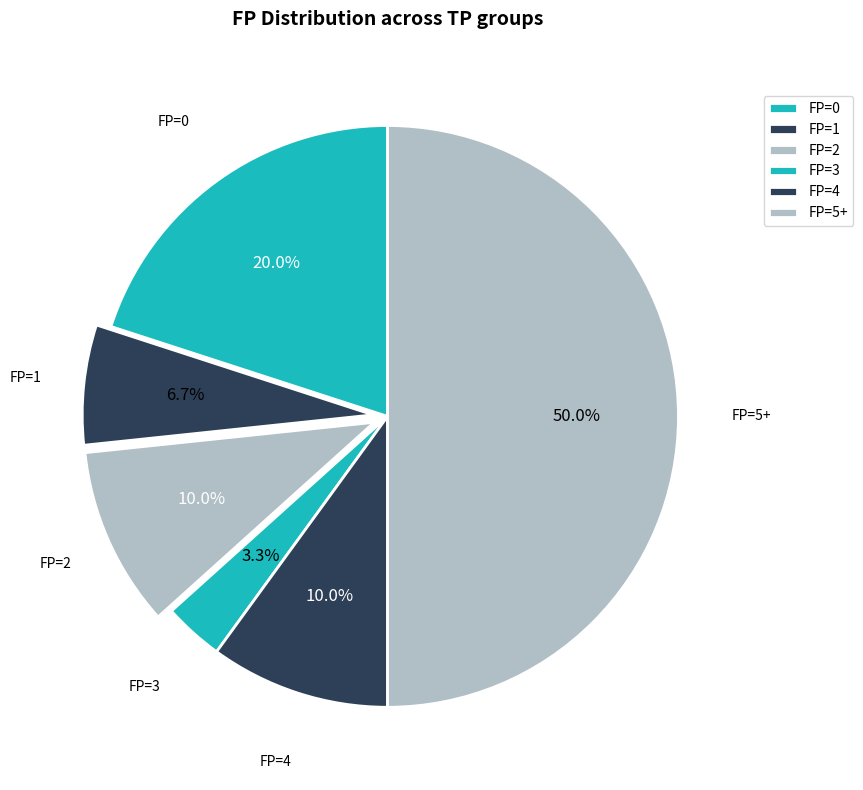

Count the number of slices in the pie.

6